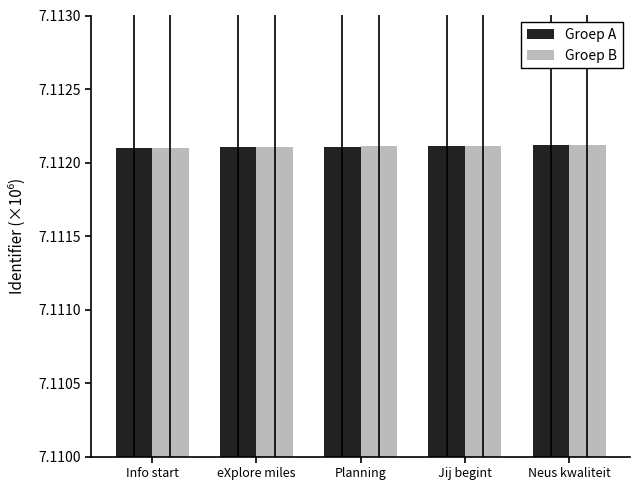

What is the sum of the Groep A values at eXplore miles and Planning?

14.2